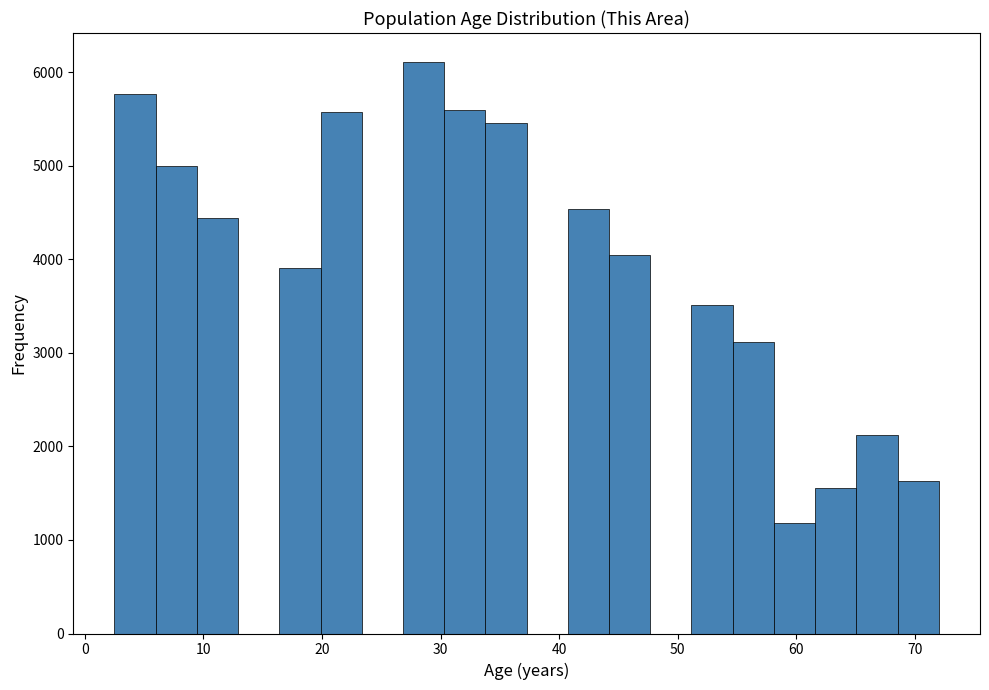

Read against the x-axis, roughly where is the centre of the tallest bar?

29